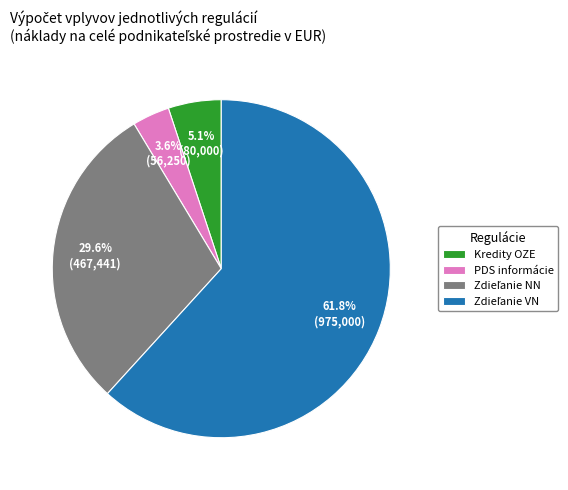

Between Kredity OZE and PDS informácie, which is larger?

Kredity OZE